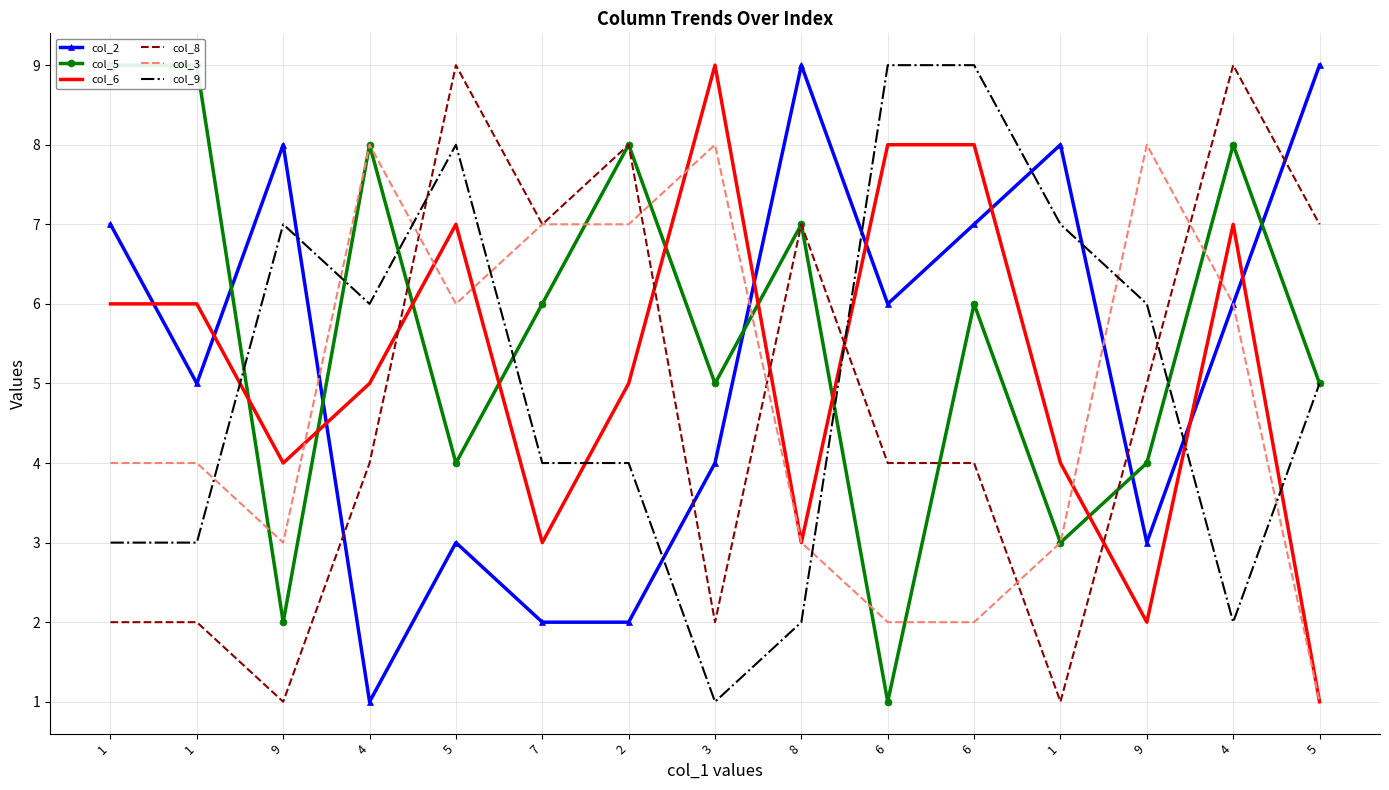

What is the smallest value displayed?

1